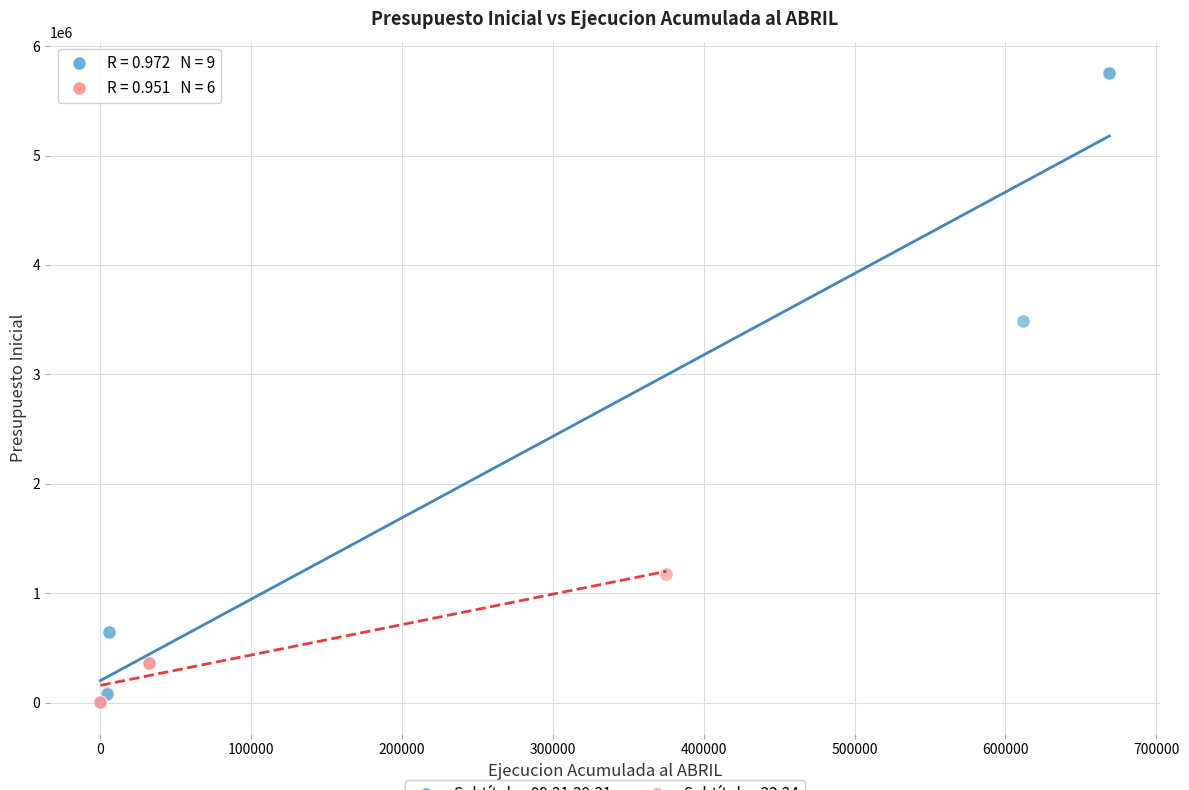

Which series has the widest spread of Y values?

Subtítulos 09,21,29,31